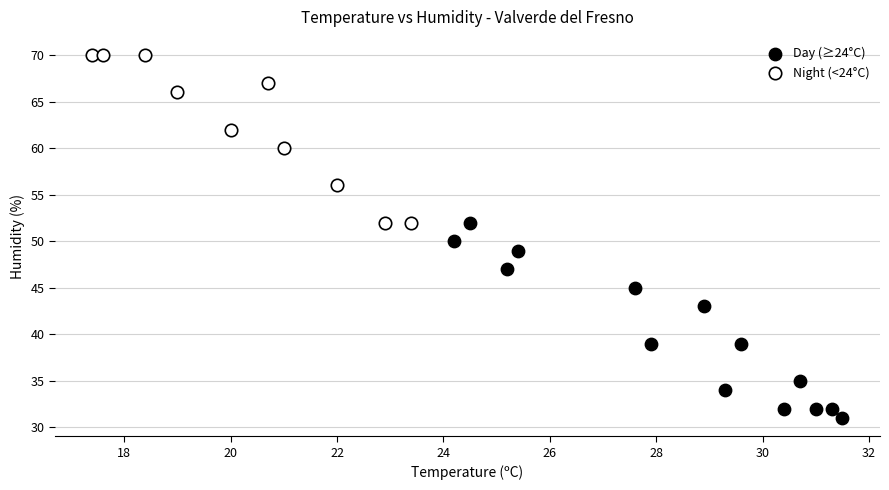

Which series reaches the minimum Y coordinate?

Day (≥24°C)